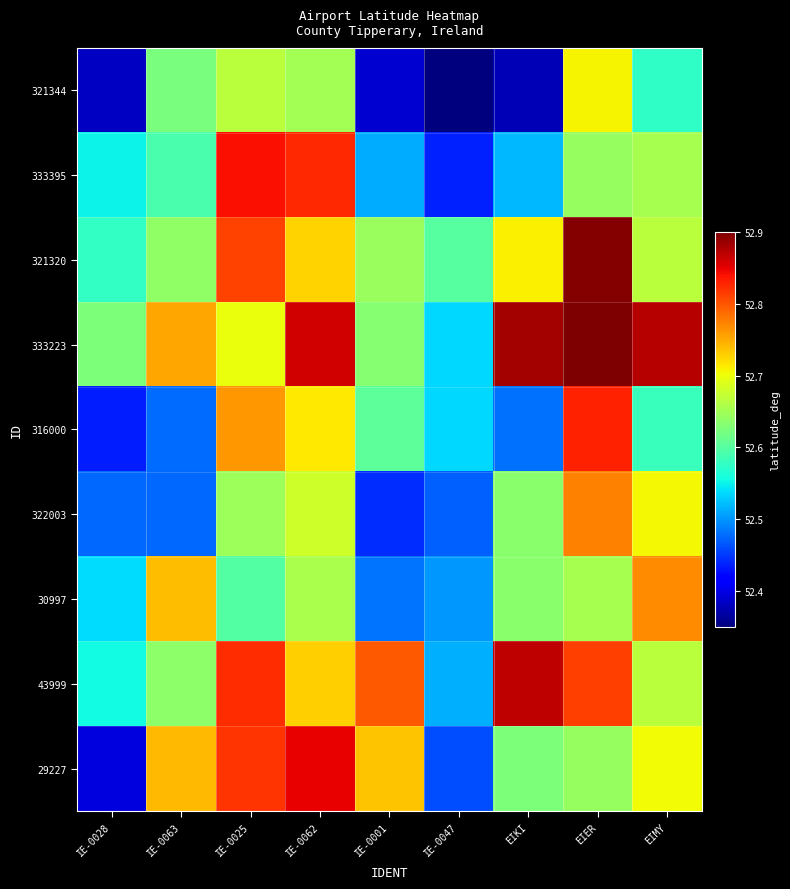

Which series has the largest total across all categories?

333223